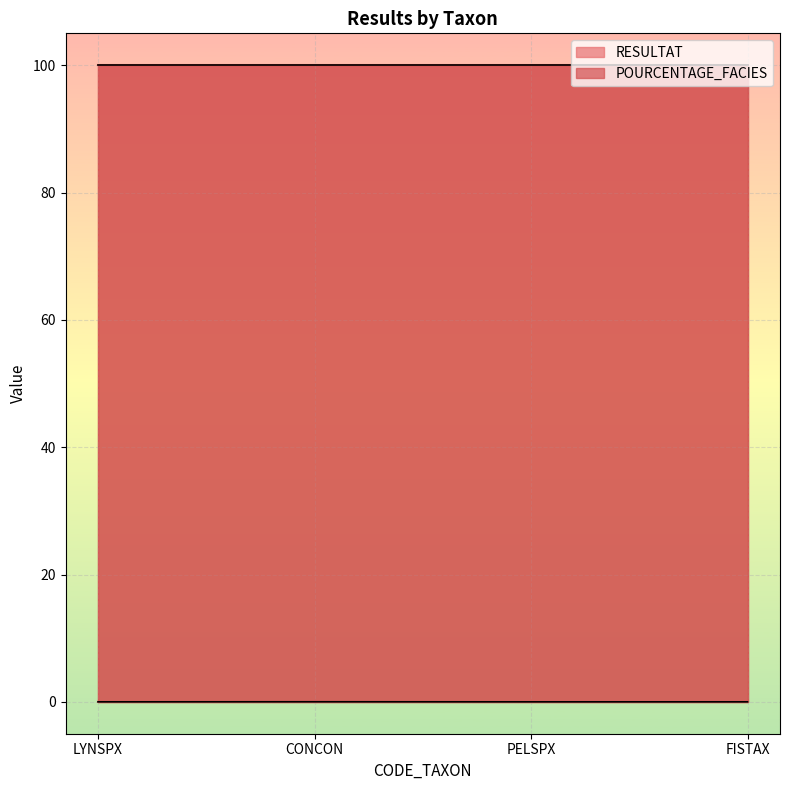

The chart shows a value of 0.0 at FISTAX. True or false?

False